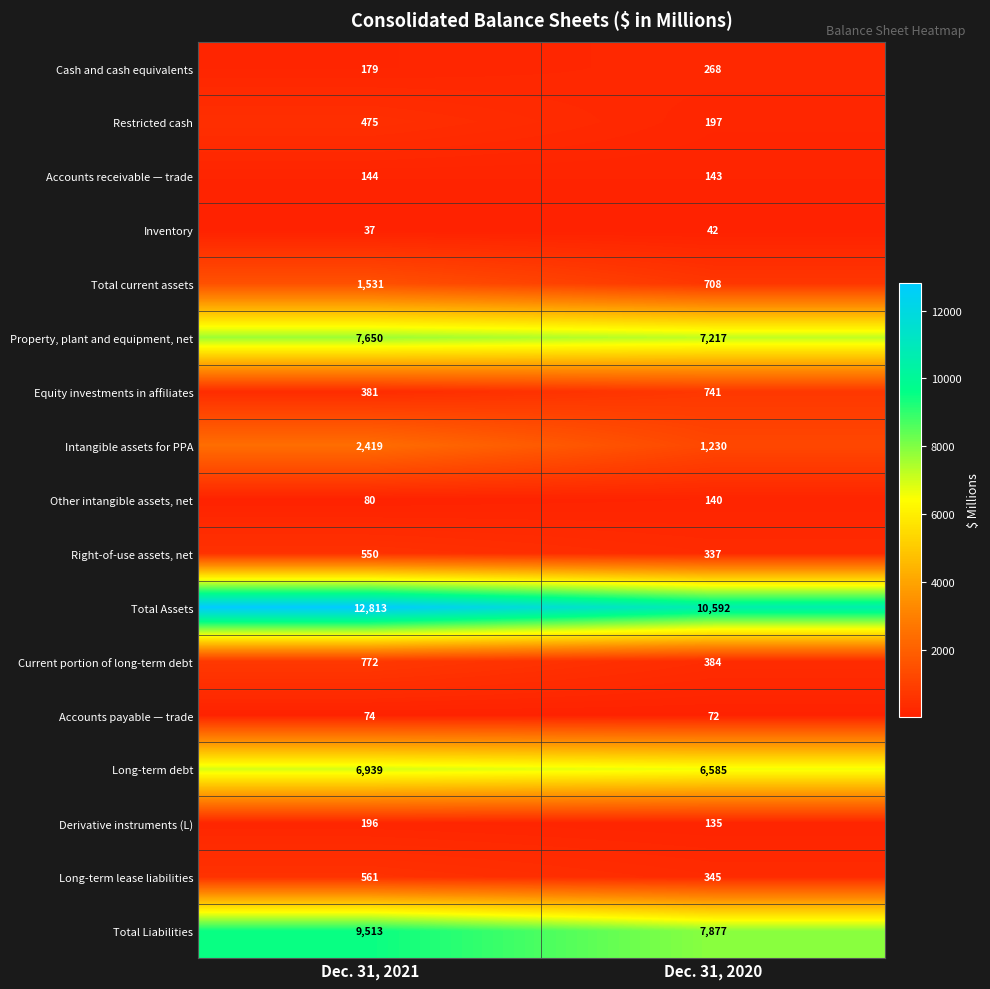

Rank the series by their maximum value, from highest to lowest.

Total Assets, Total Liabilities, Property, plant and equipment, net, Long-term debt, Intangible assets for PPA, Total current assets, Current portion of long-term debt, Equity investments in affiliates, Long-term lease liabilities, Right-of-use assets, net, Restricted cash, Cash and cash equivalents, Derivative instruments (L), Accounts receivable — trade, Other intangible assets, net, Accounts payable — trade, Inventory